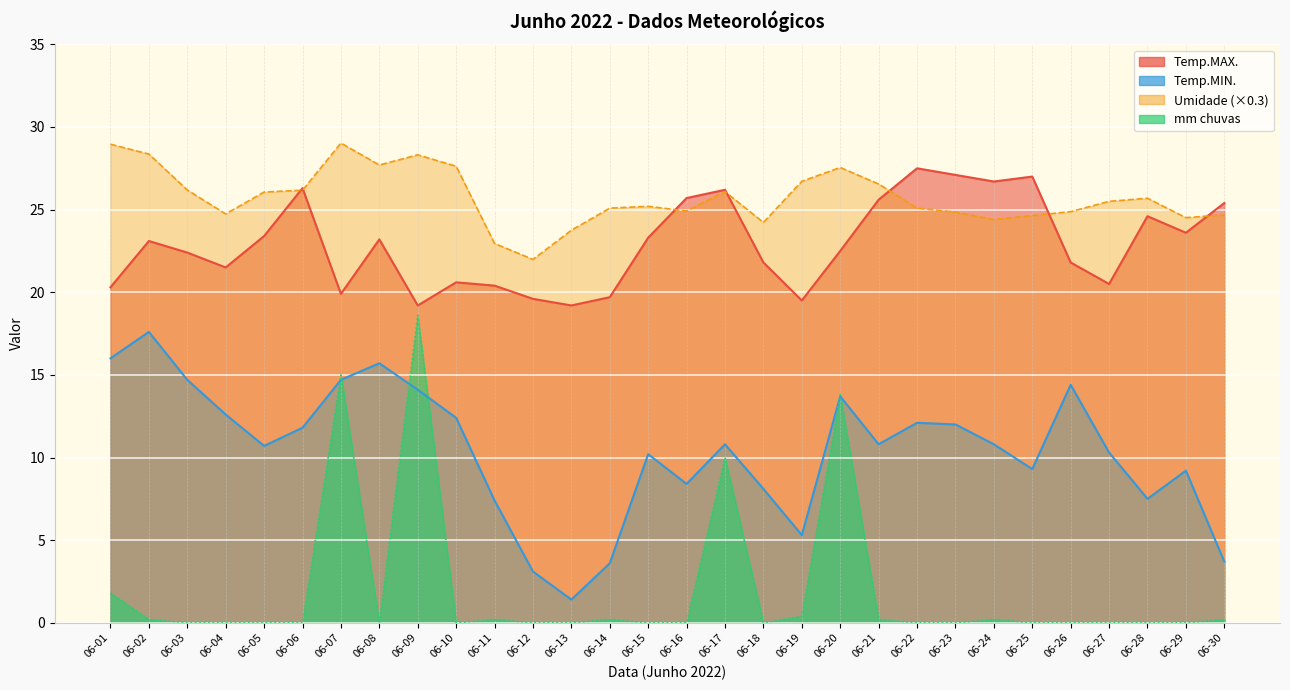

What is the sum of the Temp.MAX. values at 06-04 and 06-12?

41.1